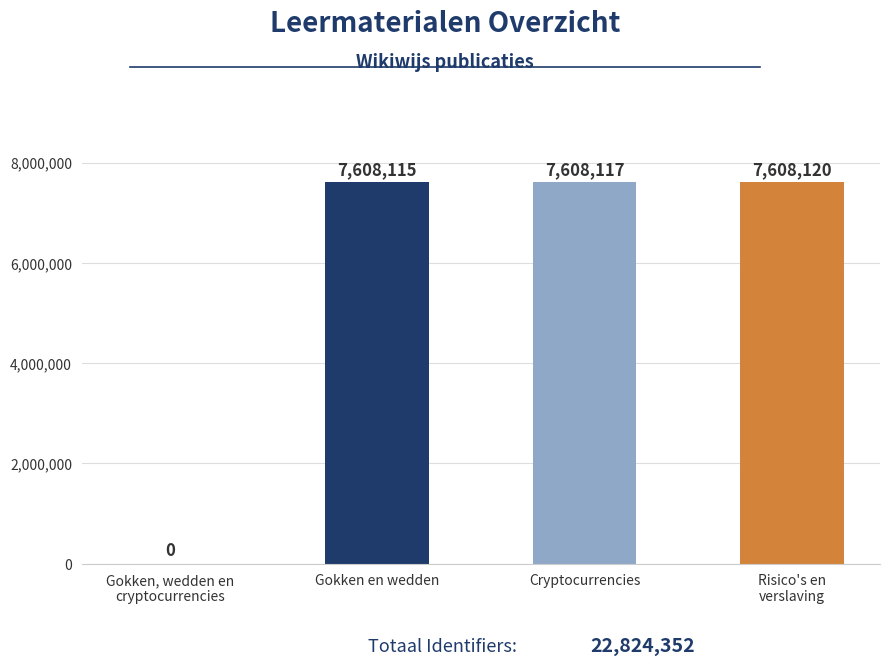

Between Cryptocurrencies and Gokken en wedden, which is larger?

Cryptocurrencies